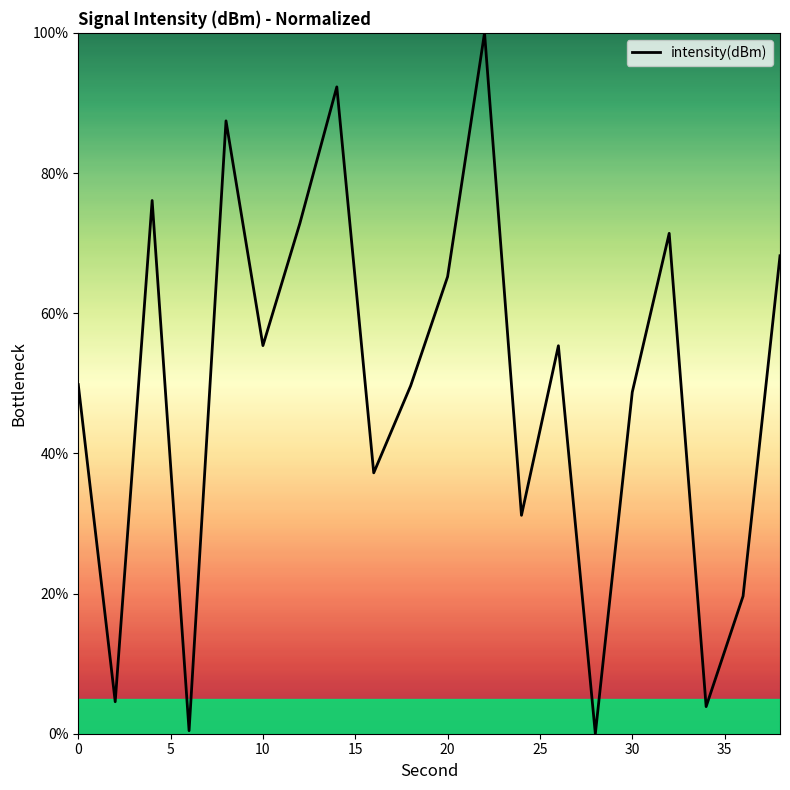

What is the greatest value displayed?

100.0